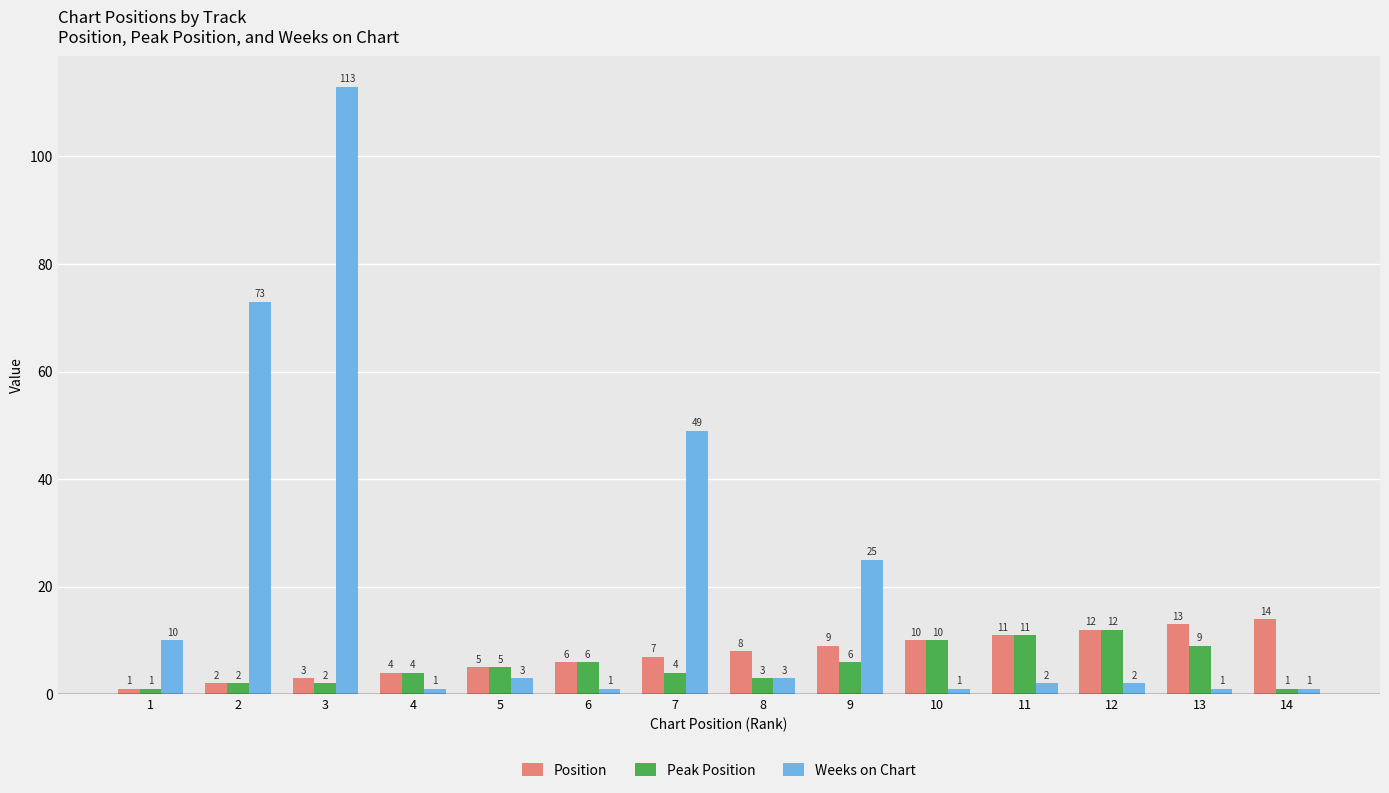

At 9, list the series in order from smallest to largest.

Peak Position, Position, Weeks on Chart